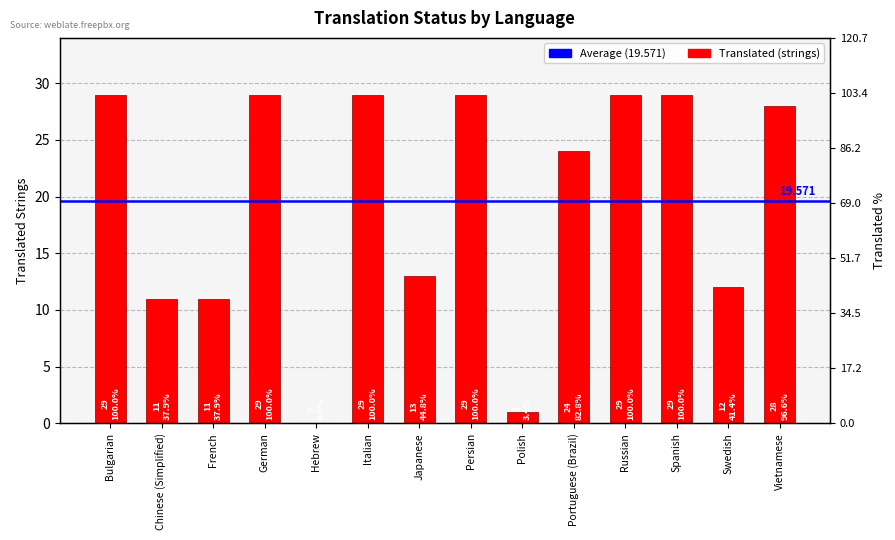

What is the label of the 3rd bar from the left?

French